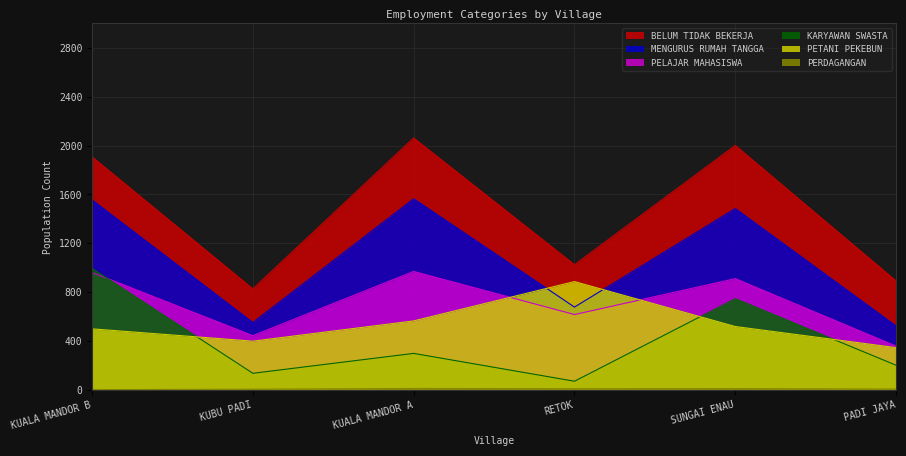

True or false: KARYAWAN SWASTA has more than 0 points higher than both neighbors.

True